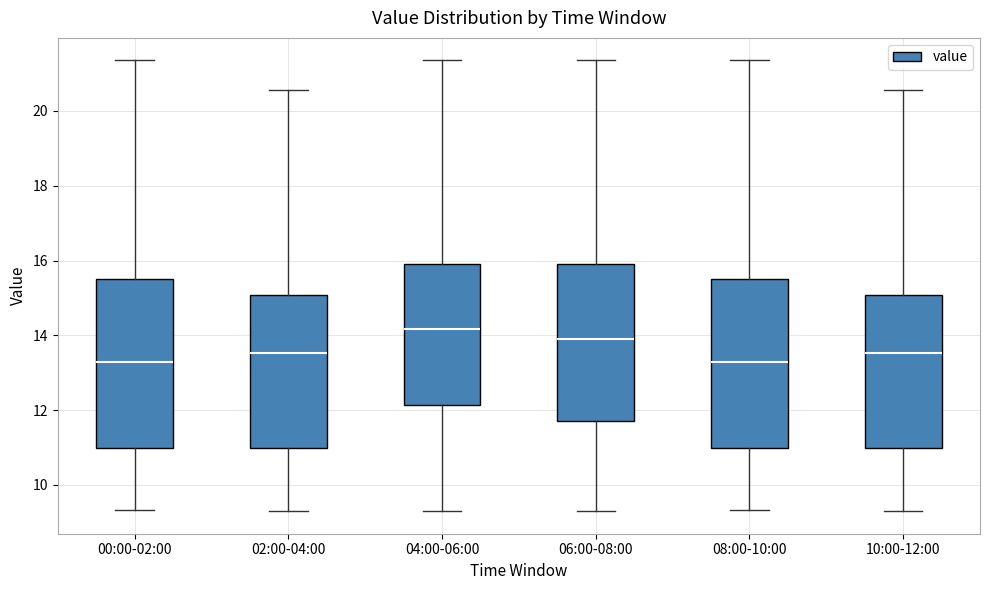

Reading left to right, read every box against the y-axis: the position of its median line, the range the box covers, and the ends of its whiskers. The values are not printed on the chart, so give them approximately, as read against the axis.

00:00-02:00: median 13.2, box 11.0 to 15.6, whiskers 9.4 to 21.4
02:00-04:00: median 13.6, box 11.0 to 15.0, whiskers 9.4 to 20.6
04:00-06:00: median 14.2, box 12.2 to 16.0, whiskers 9.4 to 21.4
06:00-08:00: median 14.0, box 11.8 to 16.0, whiskers 9.4 to 21.4
08:00-10:00: median 13.2, box 11.0 to 15.6, whiskers 9.4 to 21.4
10:00-12:00: median 13.6, box 11.0 to 15.0, whiskers 9.4 to 20.6